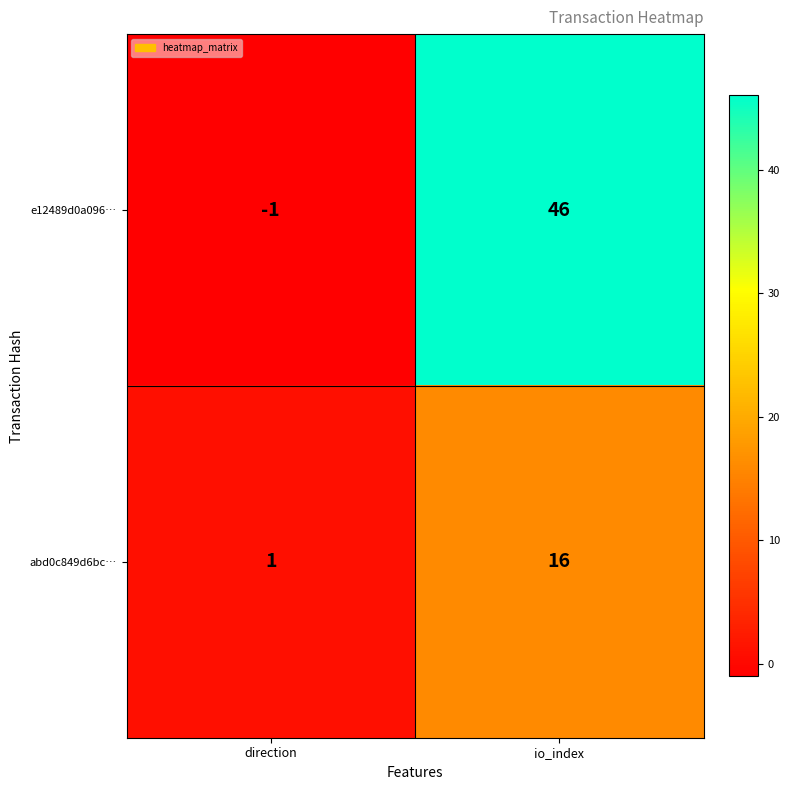

True or false: abd0c849d6bc… has a value of 28 at io_index.

False